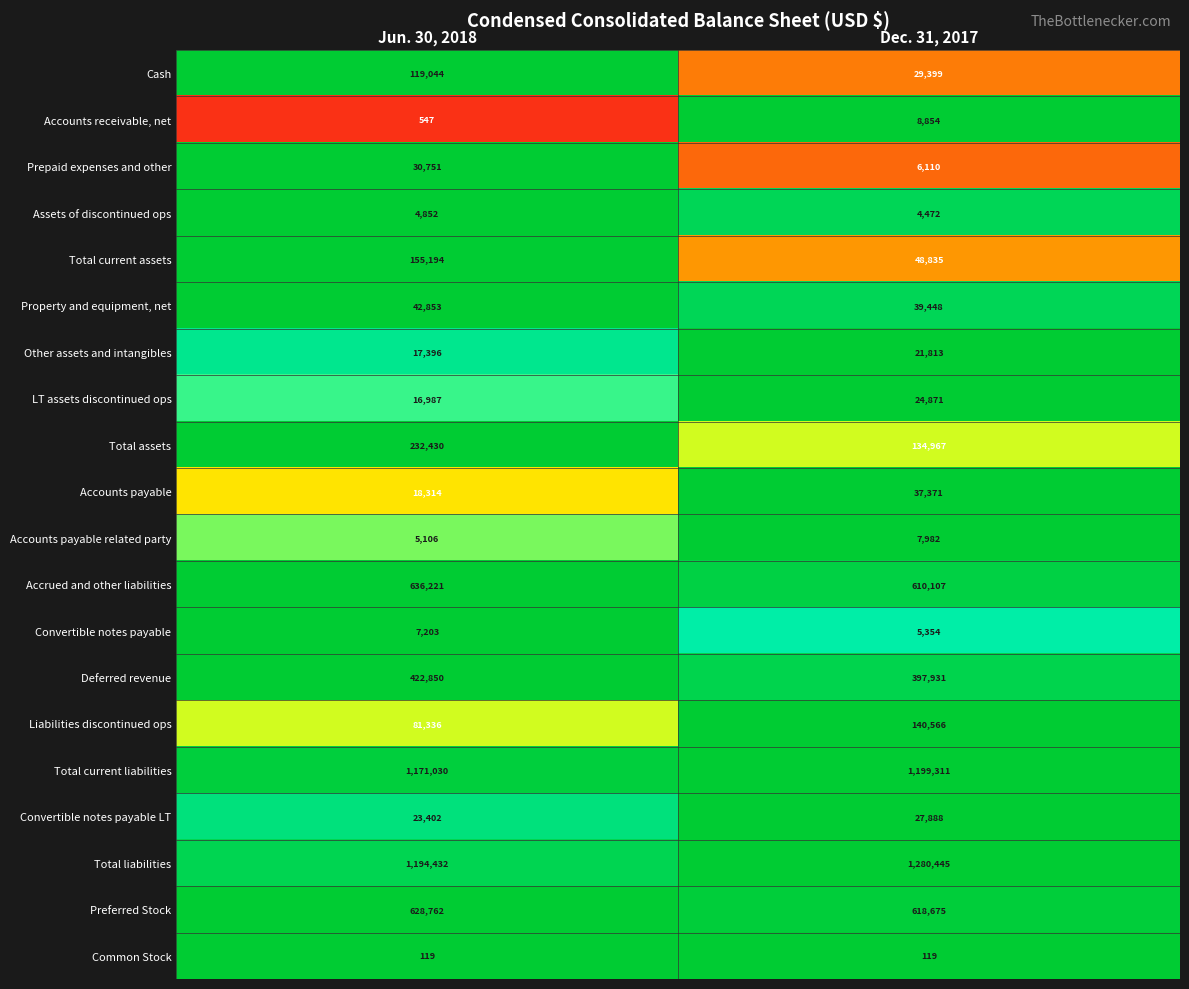

How many categories are shown in the chart?

2